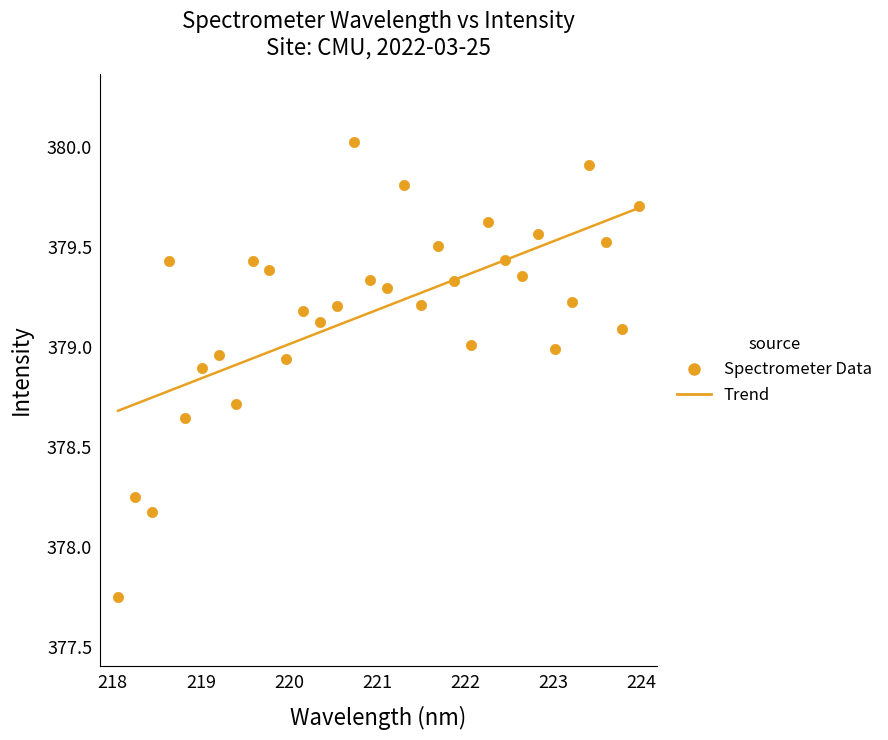

What Y value in the scatter plot is closest to 378?

378.2